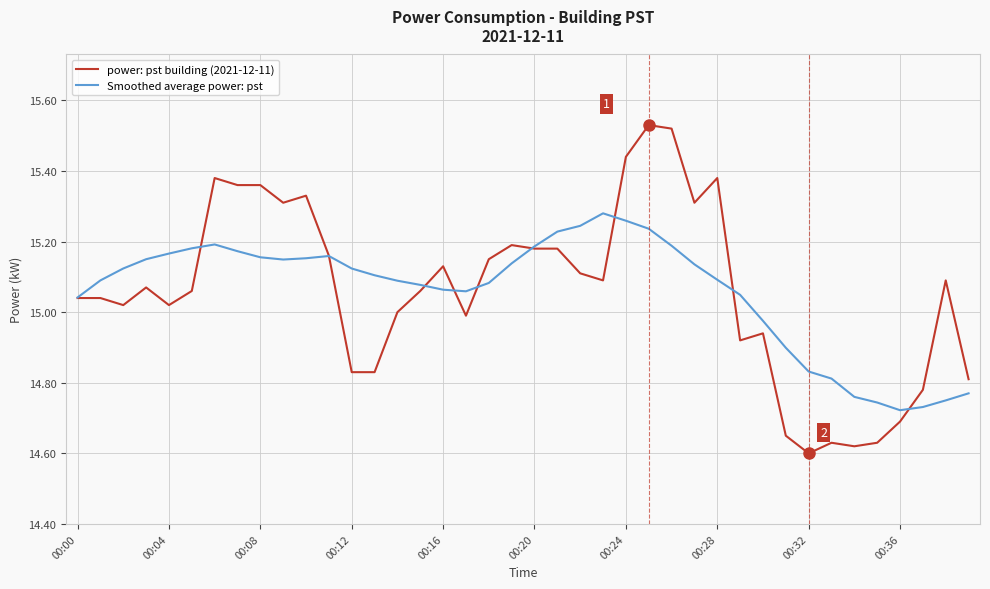

Which series has the largest range (max minus min)?

power: pst building (2021-12-11)